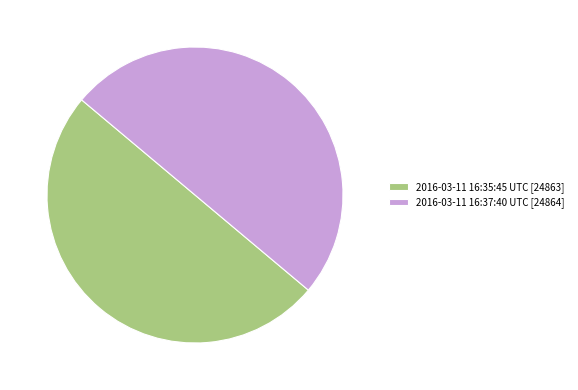

The 2016-03-11 16:35:45 UTC slice represents 50% of the pie. True or false?

True